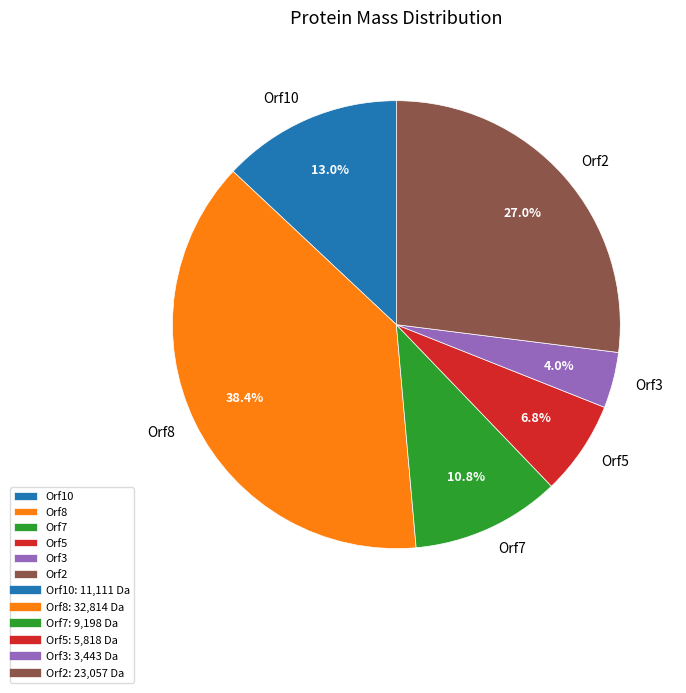

Rank the categories by value from highest to lowest.

Orf8, Orf2, Orf10, Orf7, Orf5, Orf3